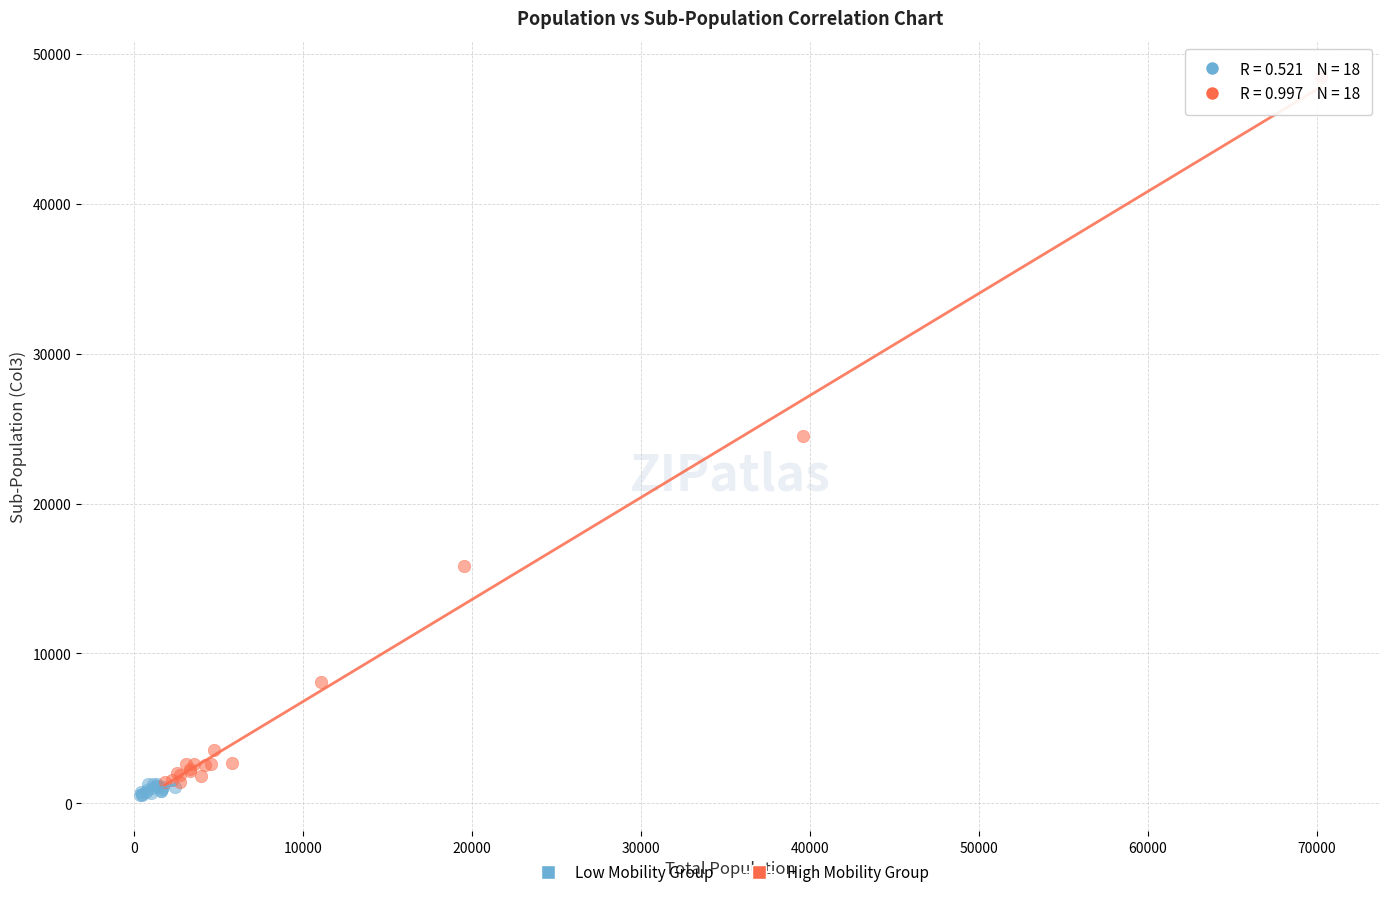

Which series has the largest Y range (max minus min)?

High Mobility Group